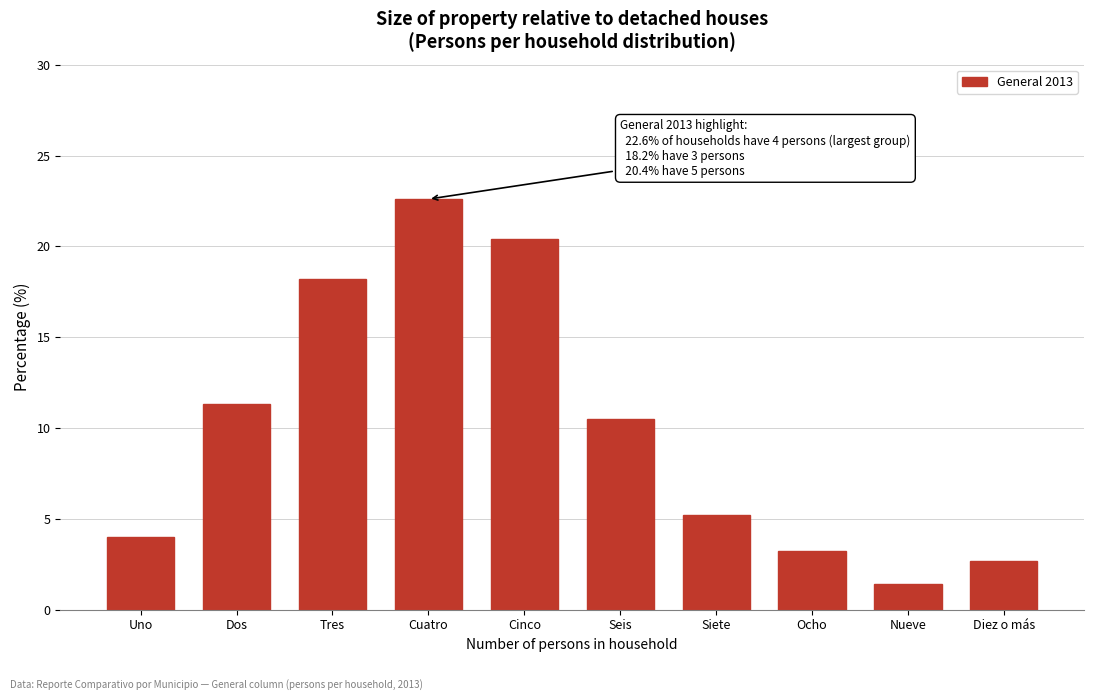

Reading right to left, what are all the values shown in this chart?

Diez o más=2.7	Nueve=1.4	Ocho=3.2	Siete=5.2	Seis=10.5	Cinco=20.4	Cuatro=22.6	Tres=18.2	Dos=11.3	Uno=4.0